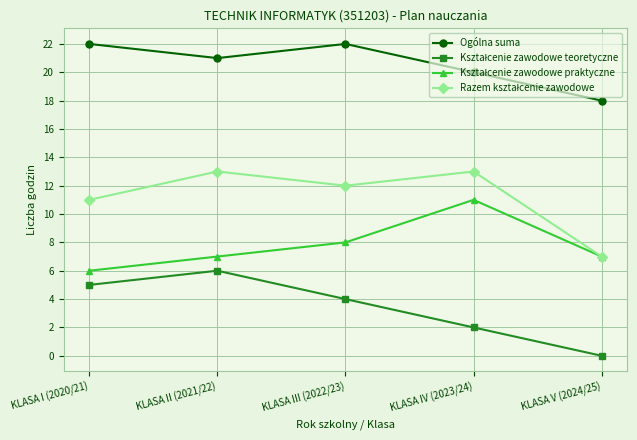

At which label does Ogólna suma reach its minimum?

KLASA V (2024/25)